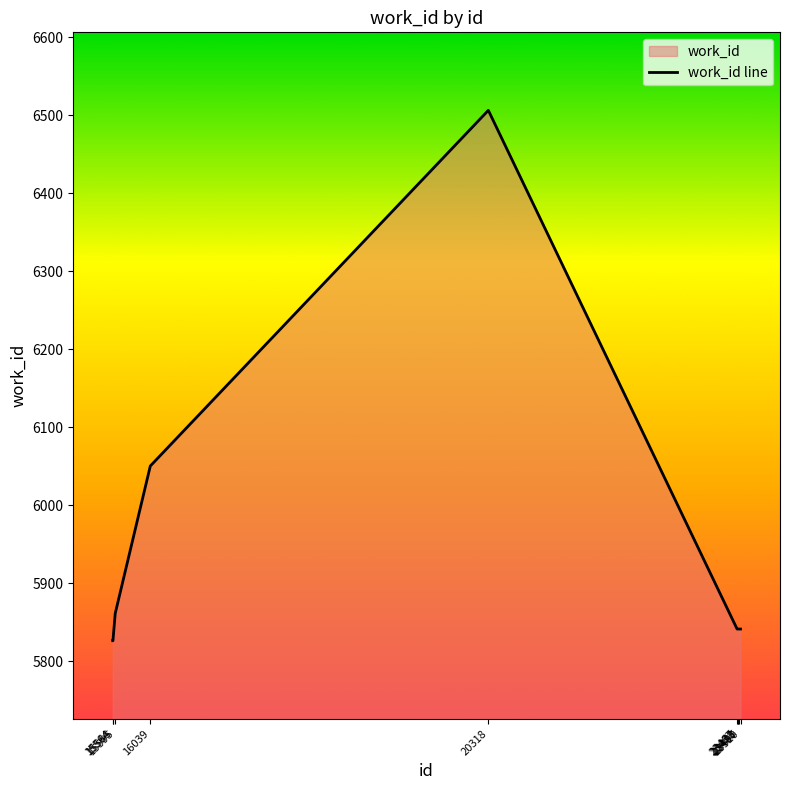

What is the average value?

5927